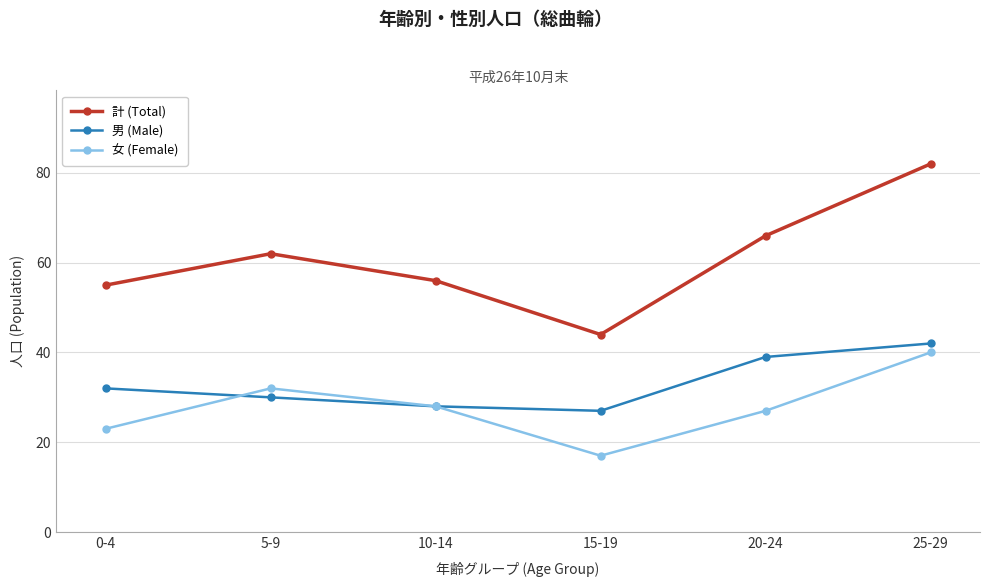

What is the smallest value displayed?

17